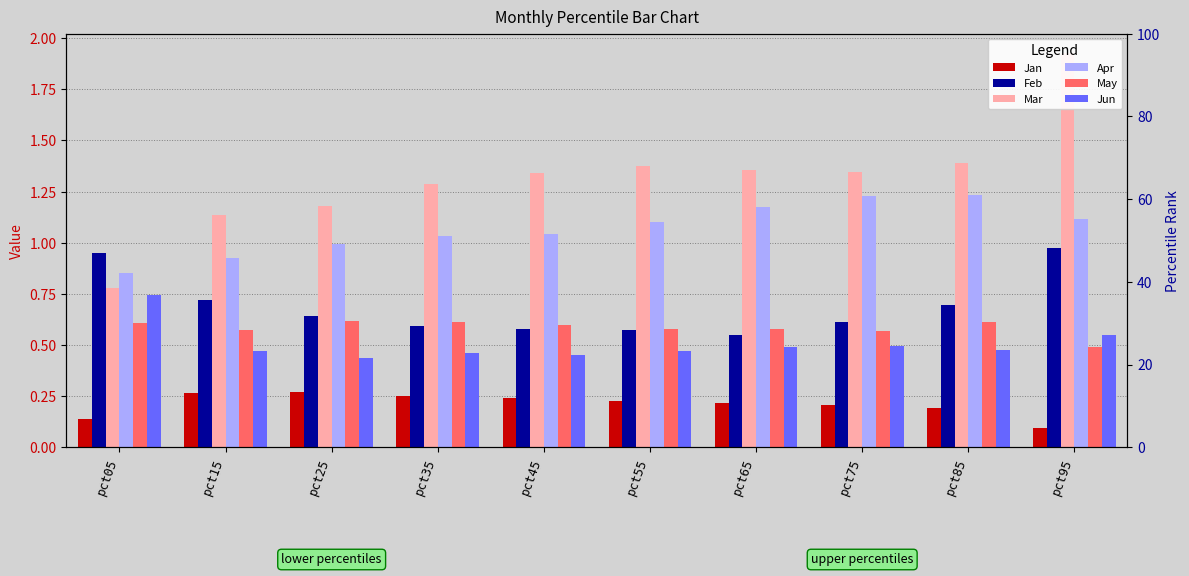

Between pct85 and pct55, which is larger?

pct55